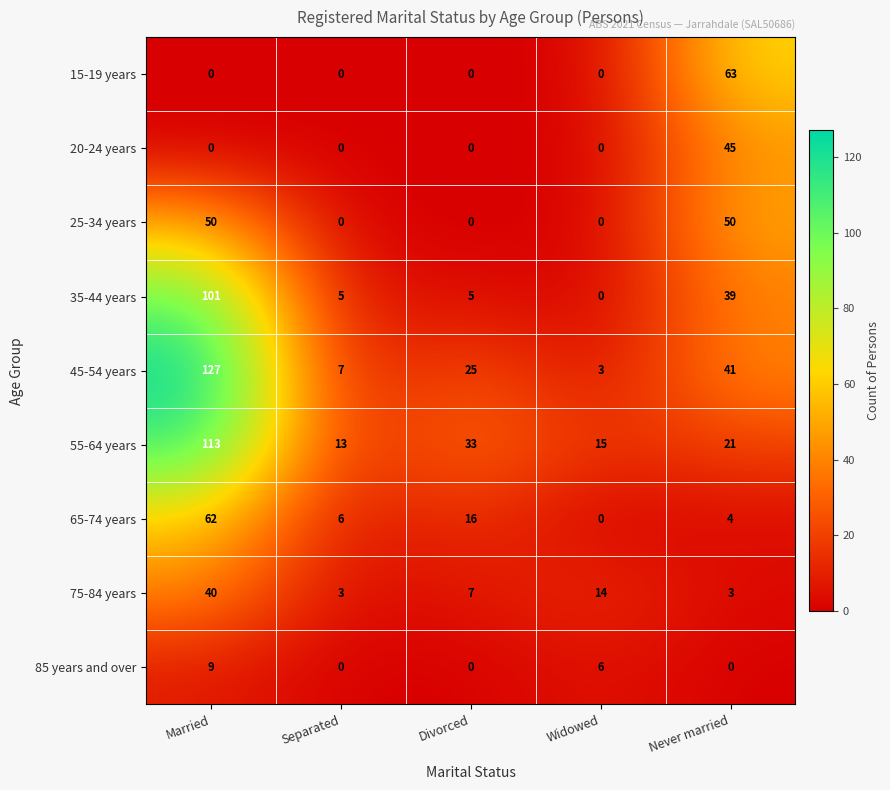

Which series has the widest spread of values?

45-54 years